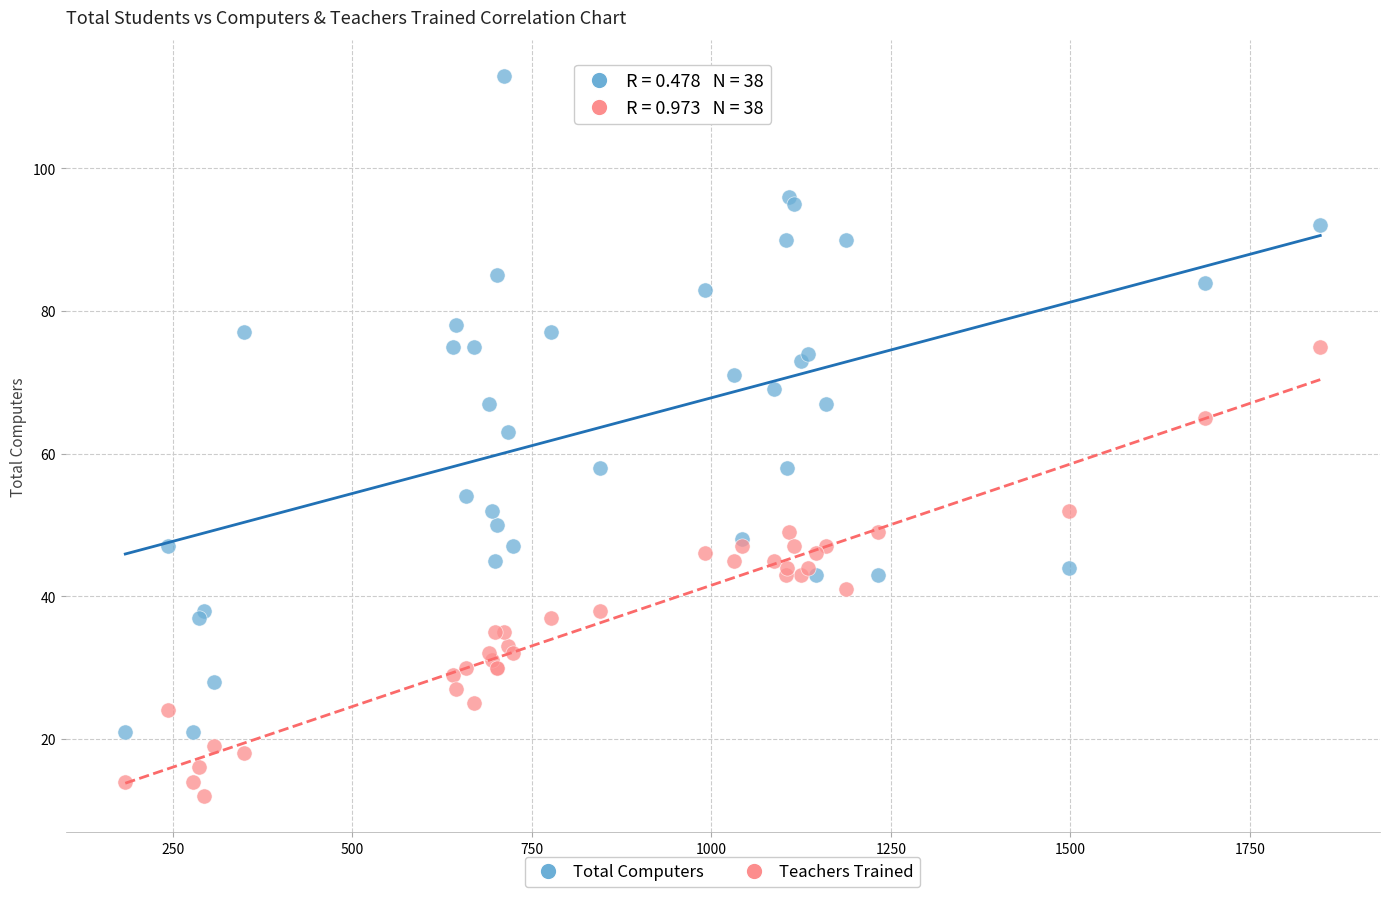

What is the X range (max minus min) for the scatter plot?

1664